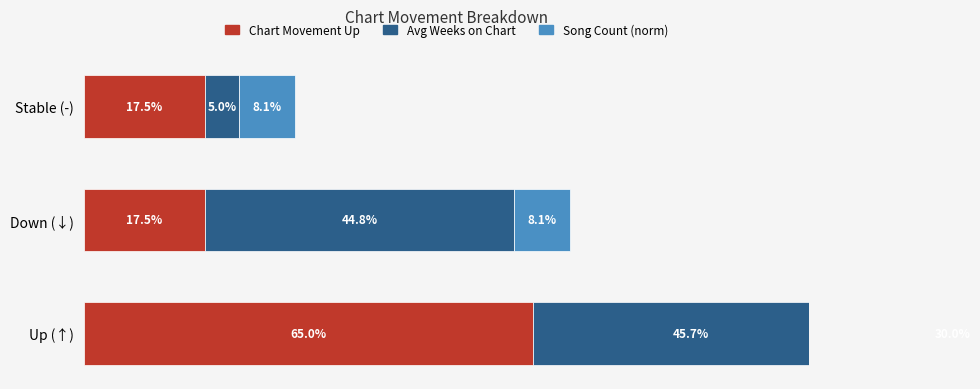

List the series in order of their peak value, highest first.

Chart Movement Up, Avg Weeks on Chart, Song Count (norm)